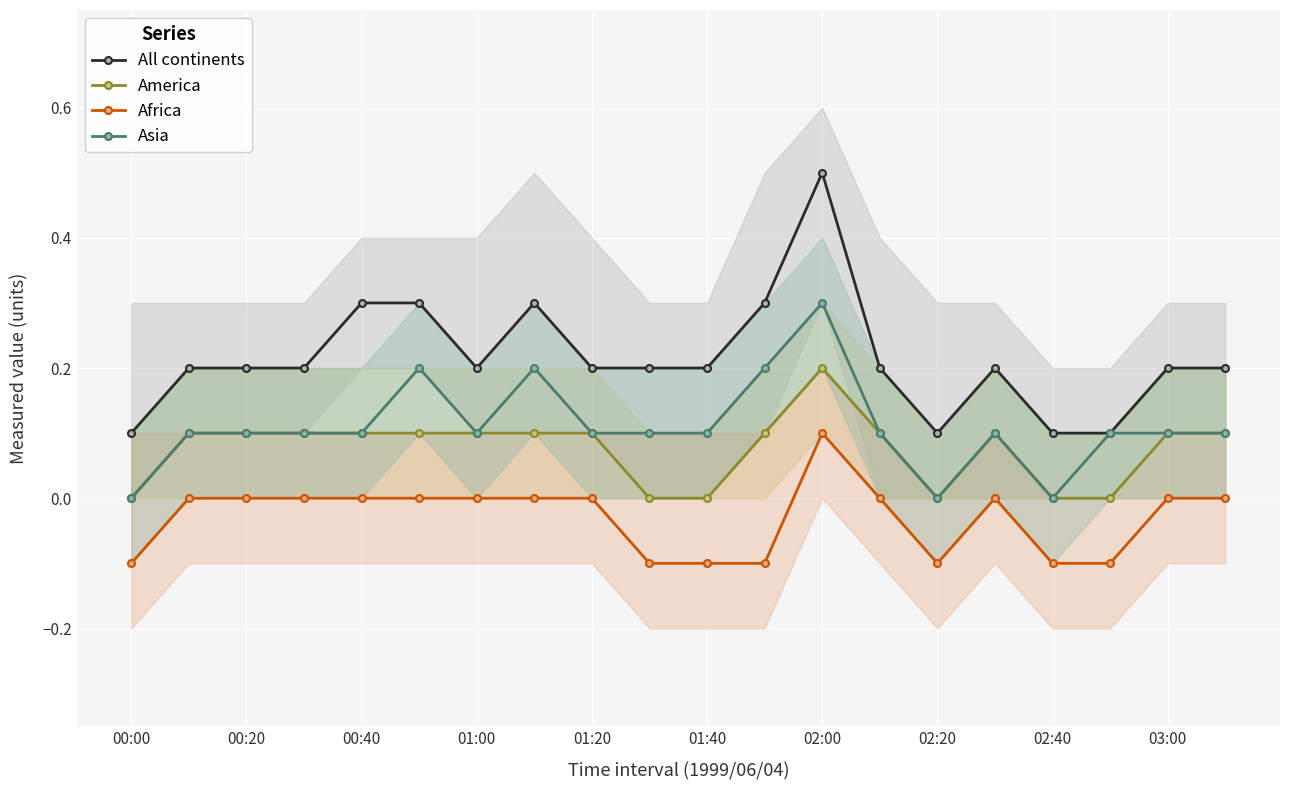

True or false: Asia has more than 2 points higher than both neighbors.

True